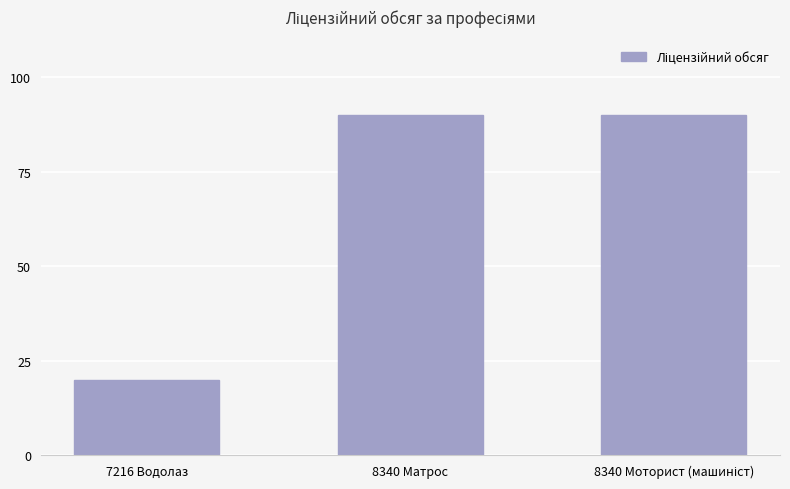

Reading left to right, transcribe all the data shown in this chart.

20	90	90